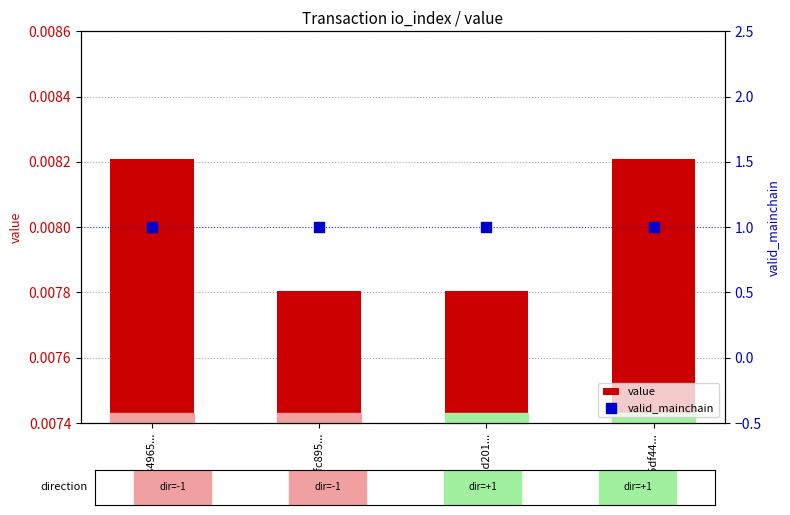

Which series reaches the minimum Y coordinate?

value